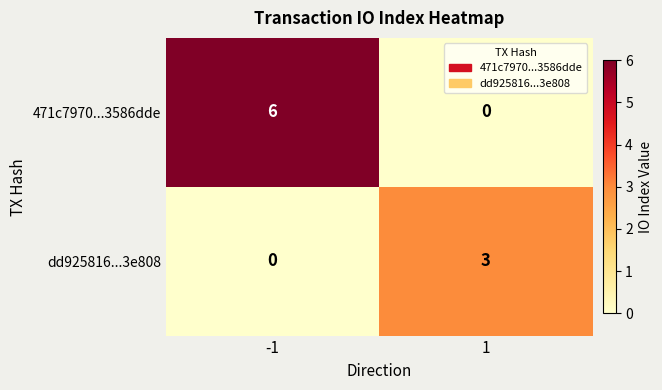

What is the spread (max minus min) of values at 1?

3